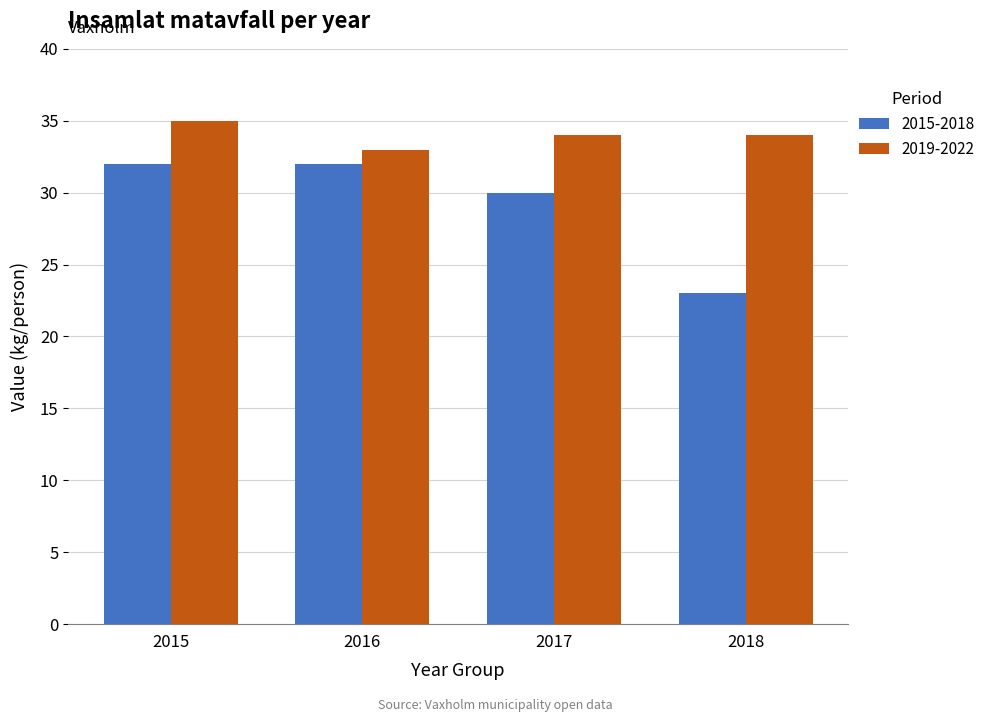

Rank the series by their maximum value, from lowest to highest.

2015-2018, 2019-2022